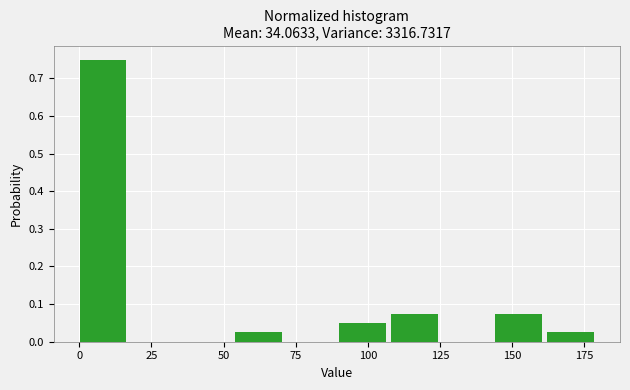

Read against the x-axis, roughly where is the centre of the tallest bar?

10